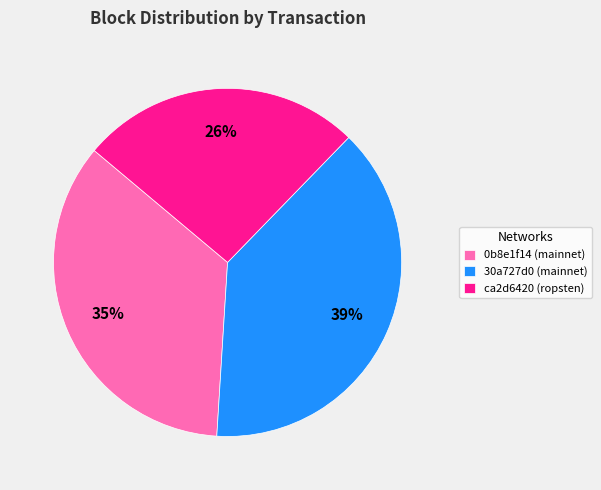

To the nearest percent, what percentage of the pie is ca2d6420 (ropsten)?

26%